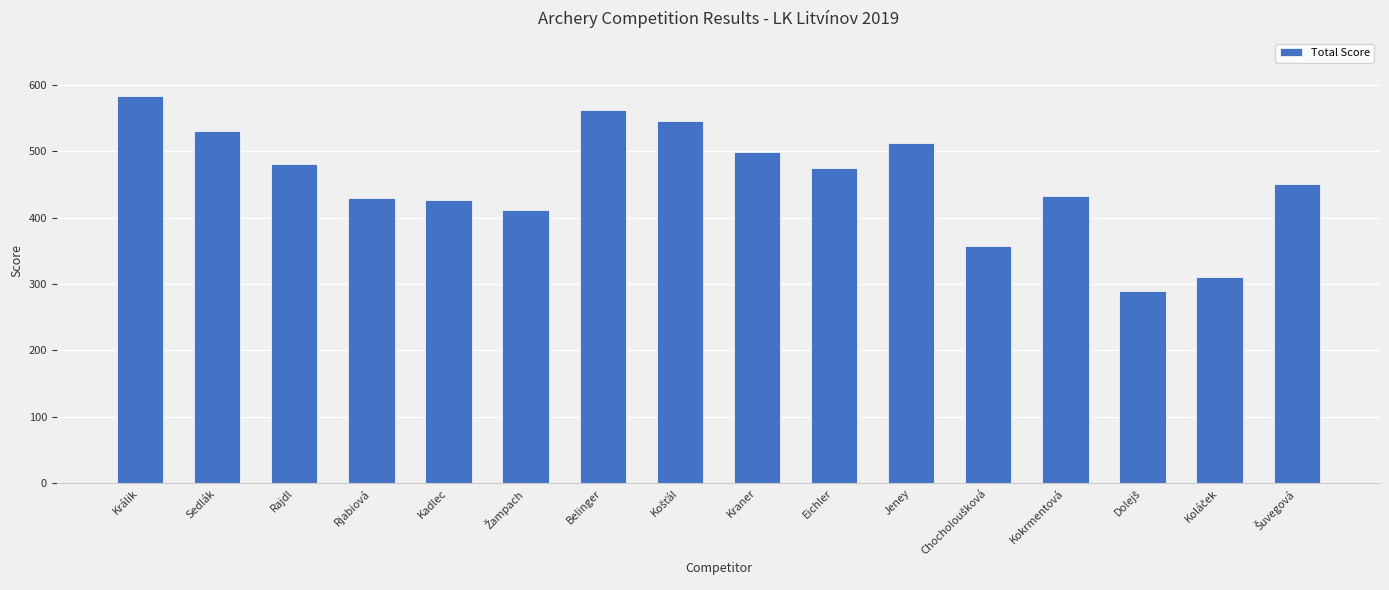

Which category has the highest value across all series?

Králik